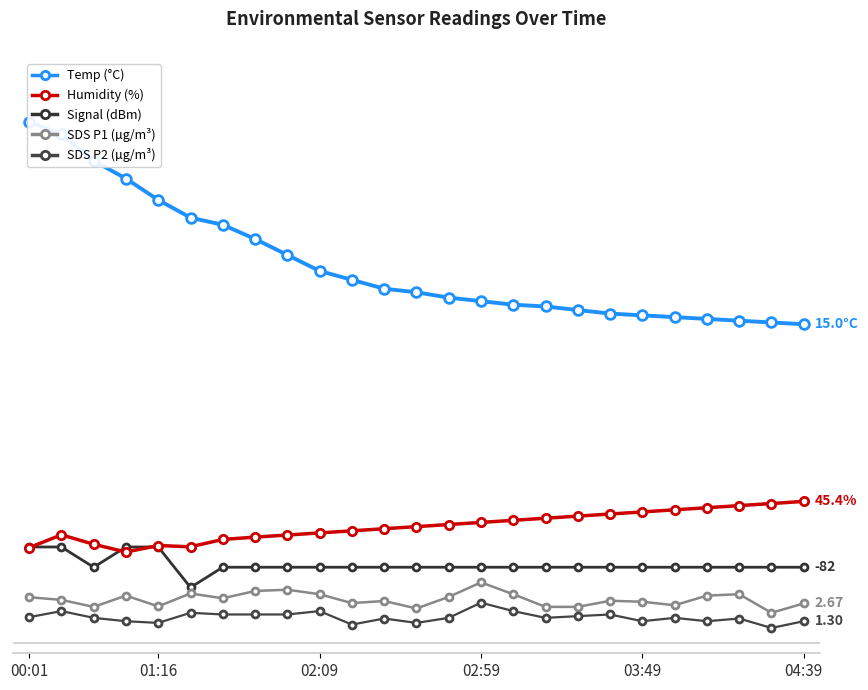

True or false: BME280_temperature has more than 2 points higher than both neighbors.

False